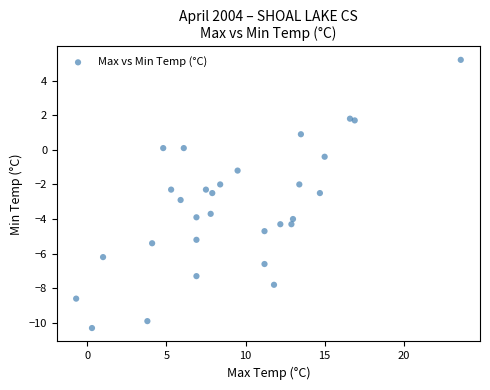

What is the range of X values (max minus min)?

24.3